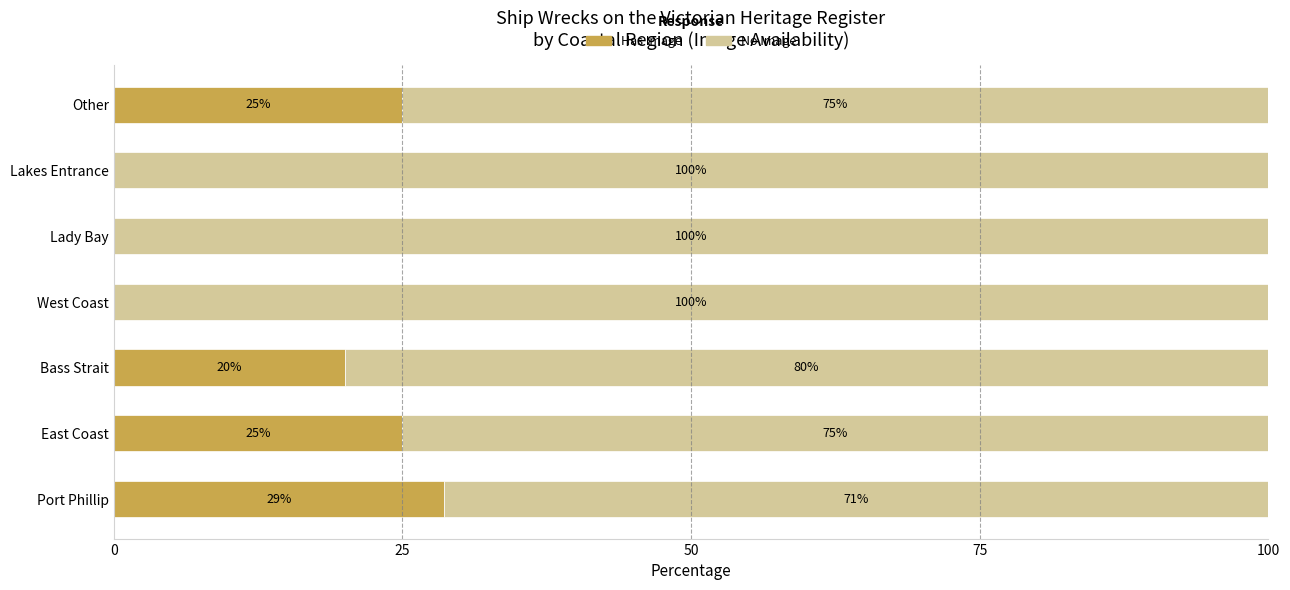

Count the Has Image values in the range 0 to 25.

6